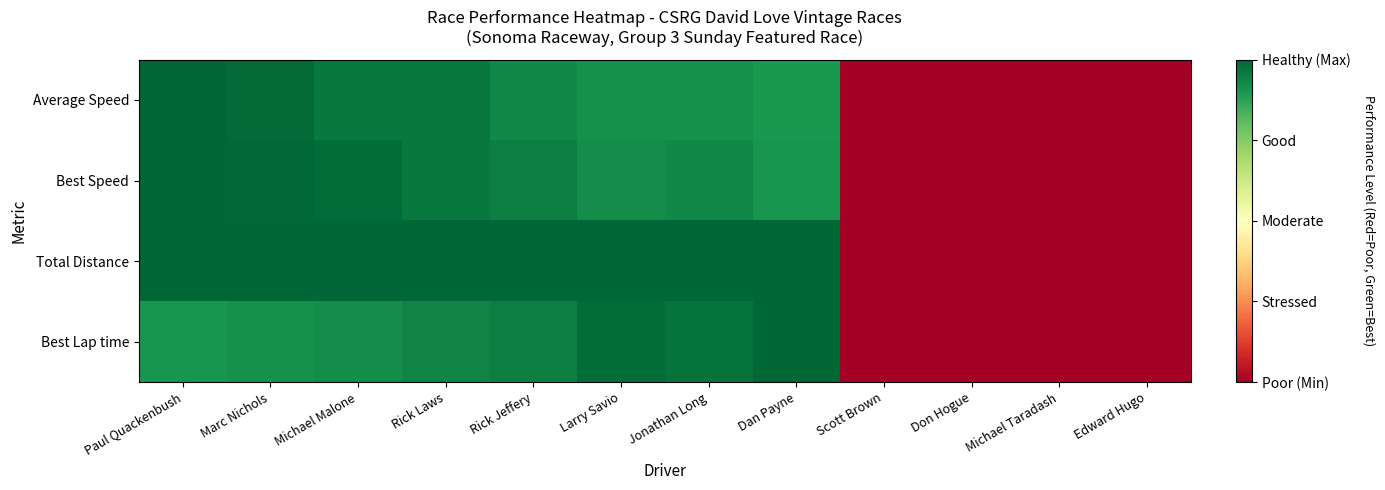

Which category has the lowest value across all series?

Scott Brown